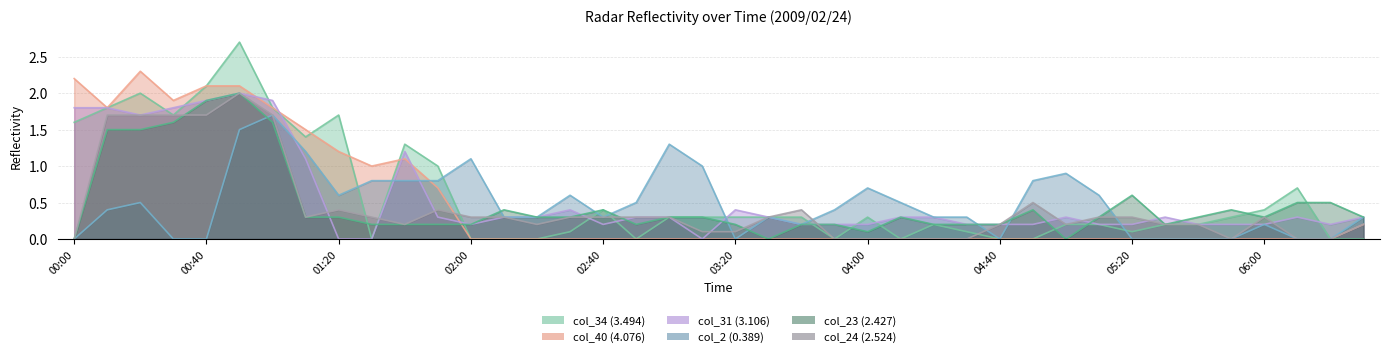

What value does the col_34 (3.494) series have at 01:00?

1.8